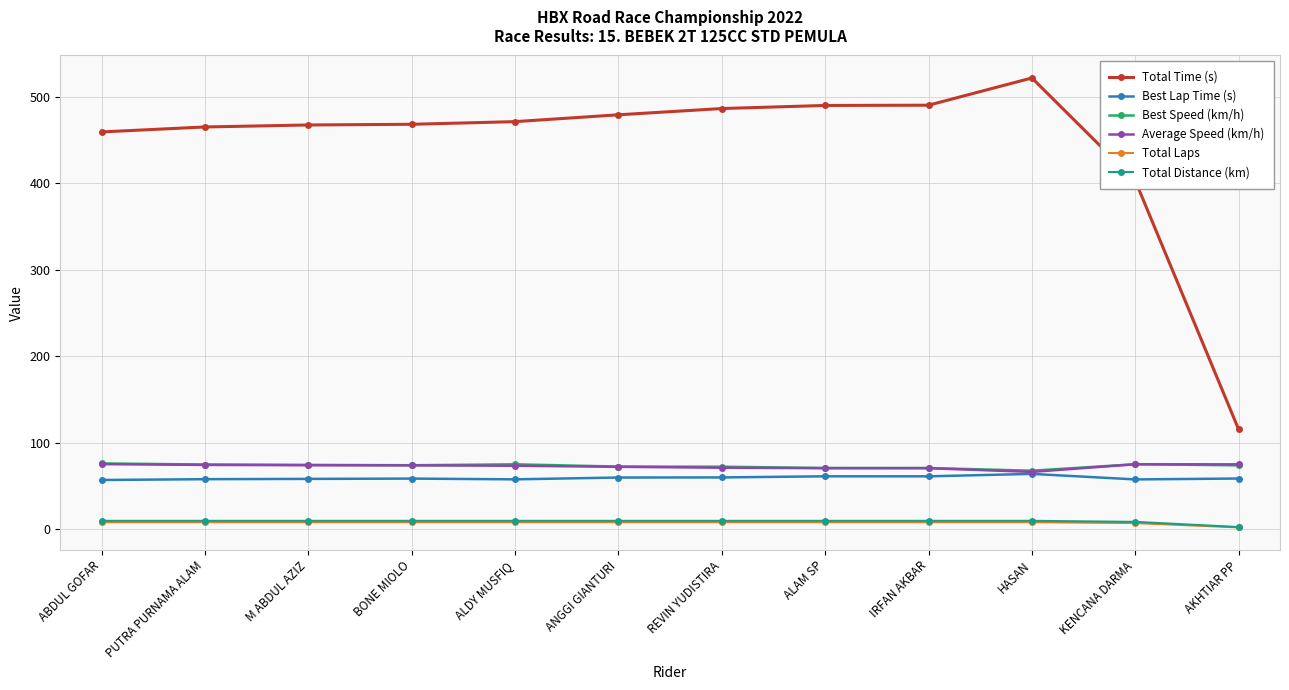

At which label is Total Time (s) closest to 318?

KENCANA DARMA